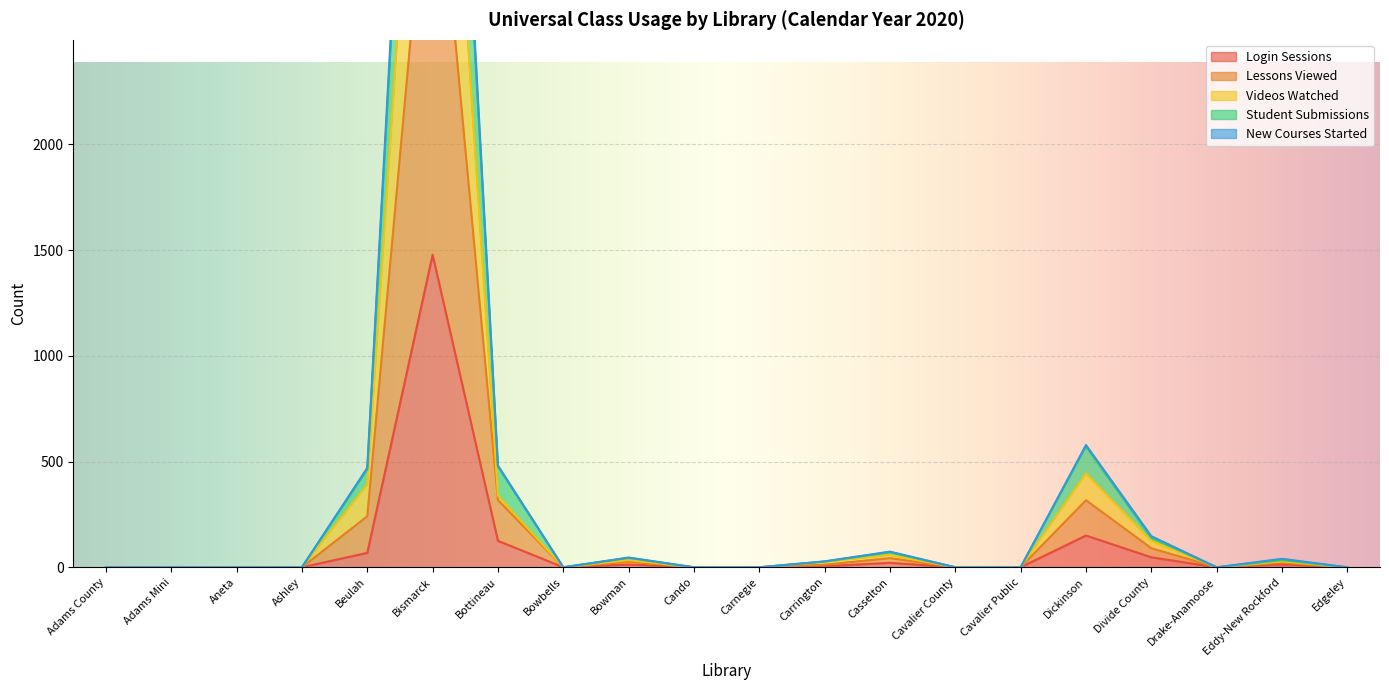

True or false: Lessons Viewed and Videos Watched cross at least once.

False